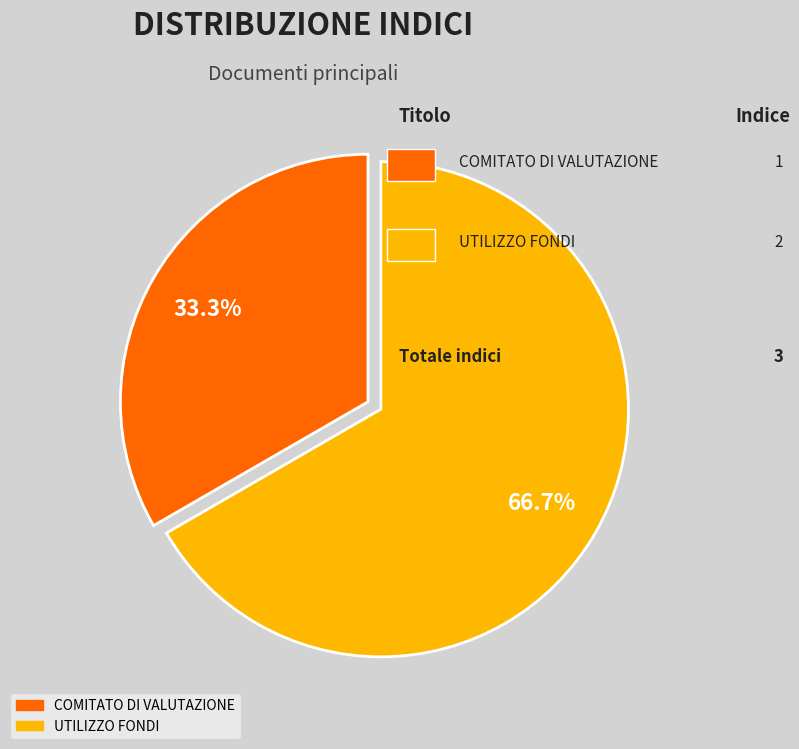

What is the ratio of the value at UTILIZZO FONDI to the value at COMITATO DI VALUTAZIONE?

2.0